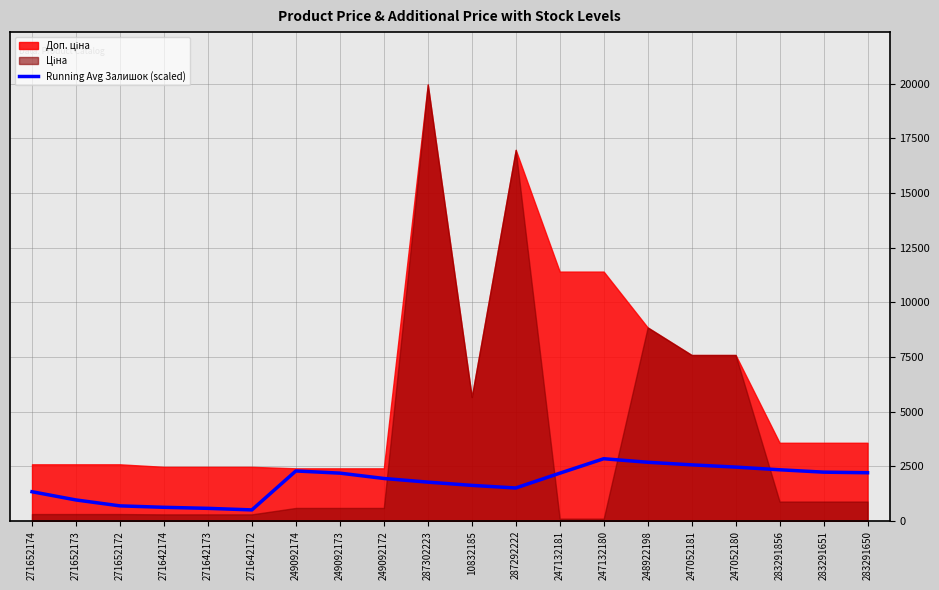

The Running Avg Залишок (scaled) series shows 1516.6 at 287292222. True or false?

True